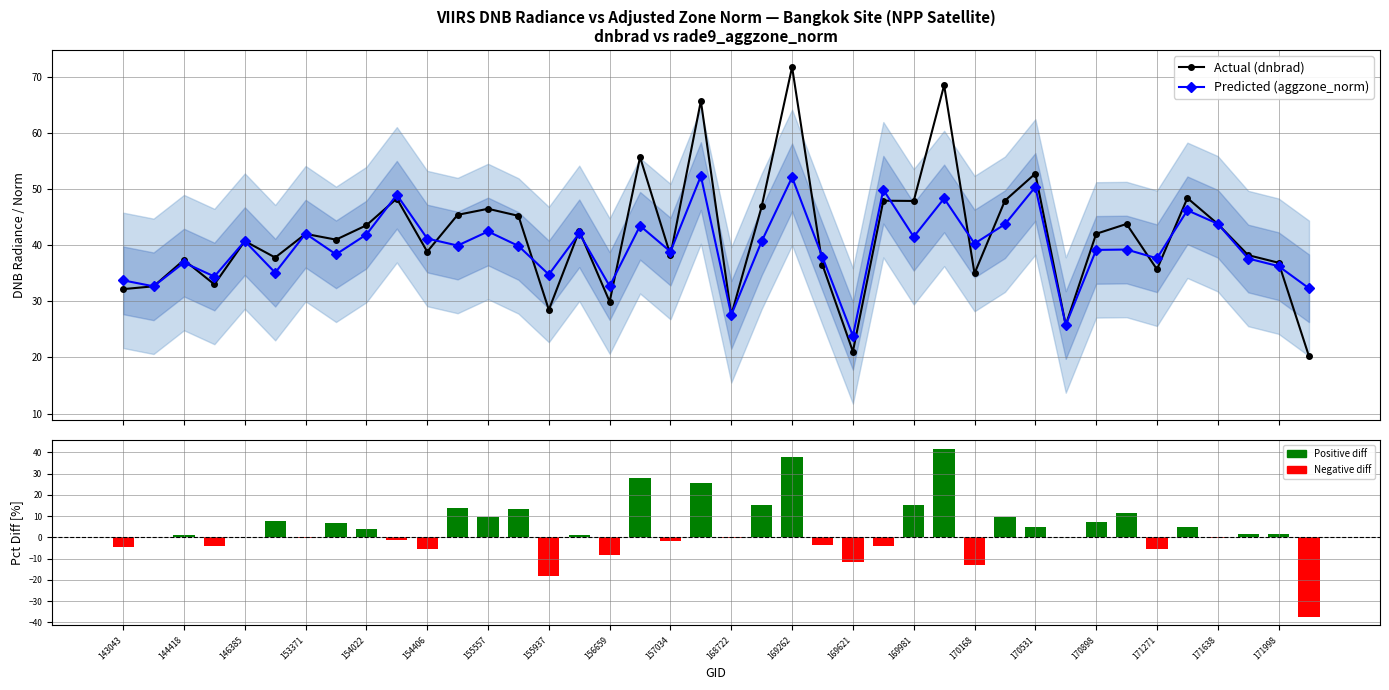

True or false: Predicted (aggzone_norm) has a value of 67.0 at 154022.

False